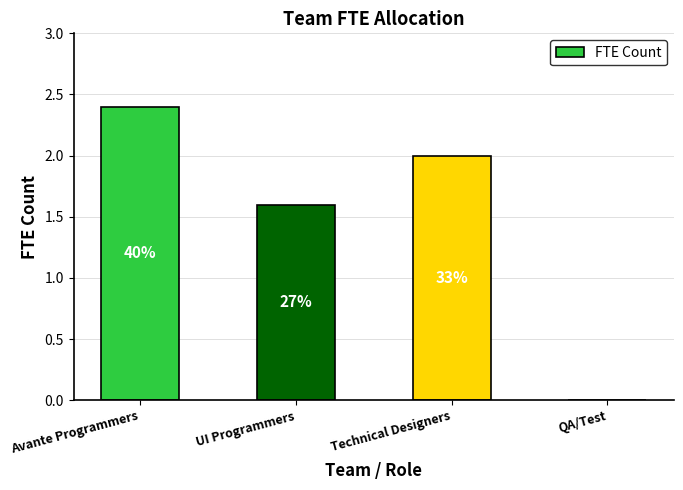

The value at UI Programmers is 2.7. True or false?

False